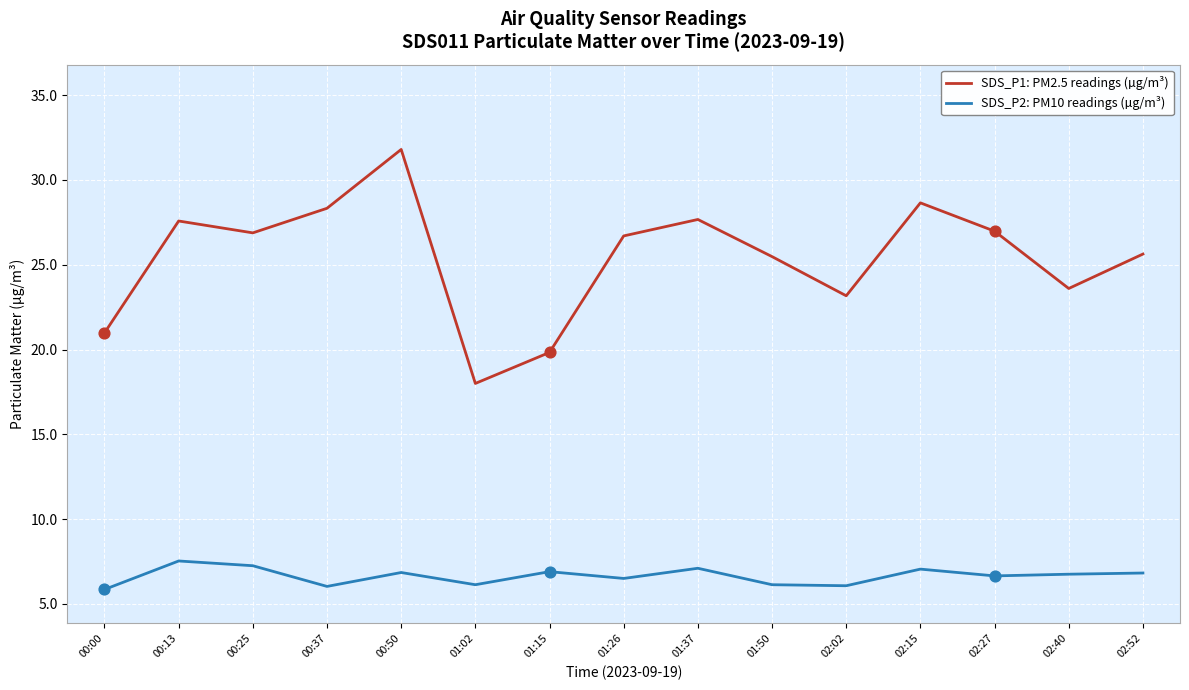

At how many categories does at least one series exceed 13?

15